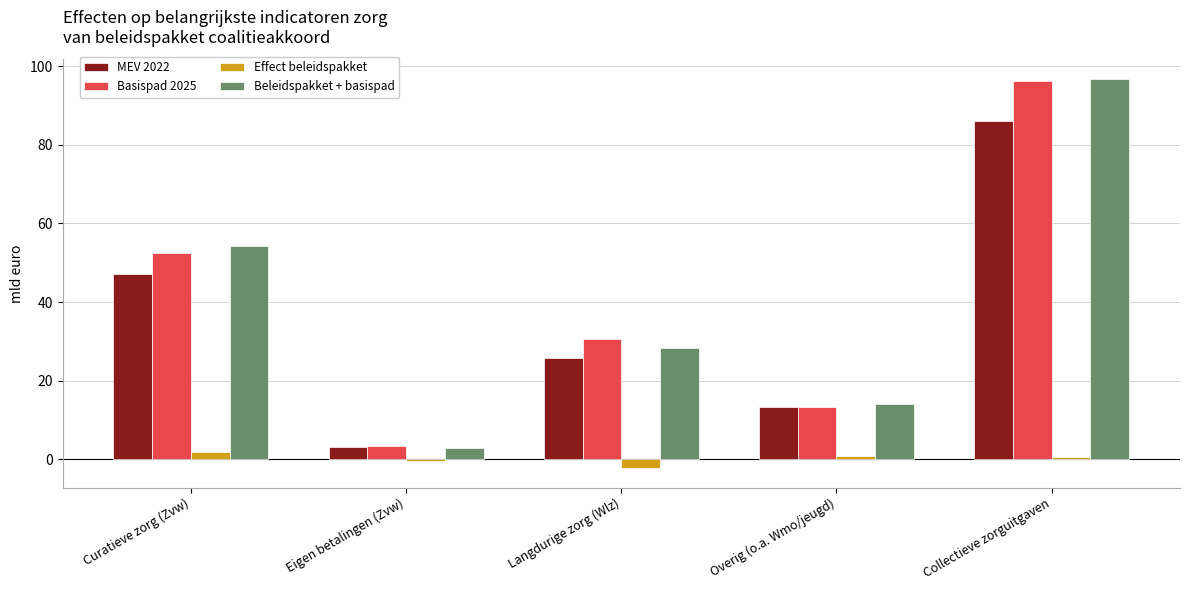

Is the value of Beleidspakket + basispad at Collectieve zorguitgaven greater than the value of Basispad 2025 at Overig (o.a. Wmo/jeugd)?

Yes